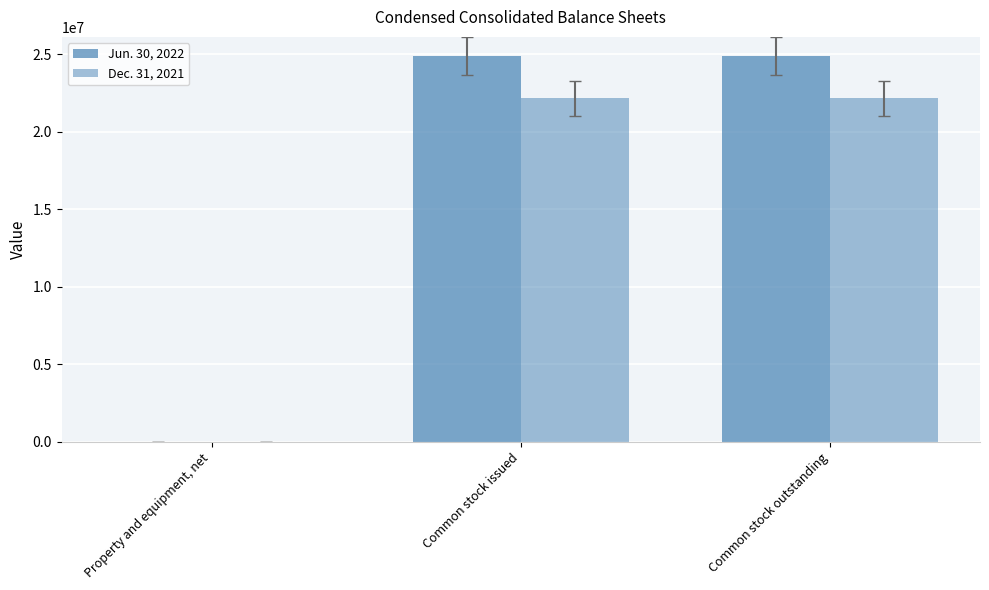

Rank the series by their average value, from highest to lowest.

Jun. 30, 2022, Dec. 31, 2021